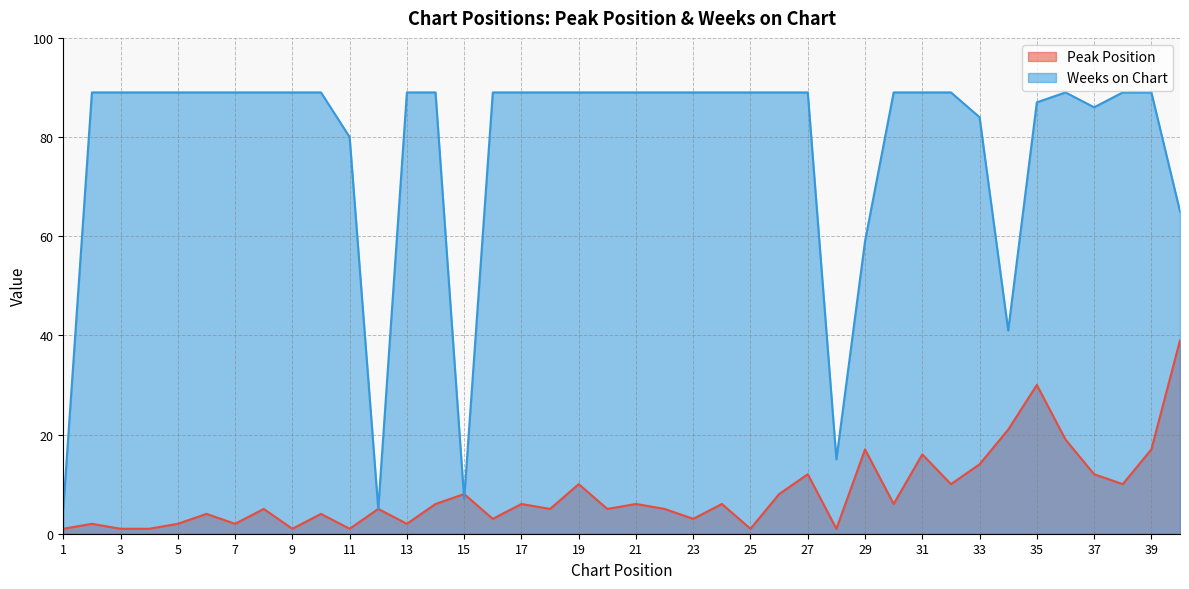

Which has a higher value, 1 or 14?

14